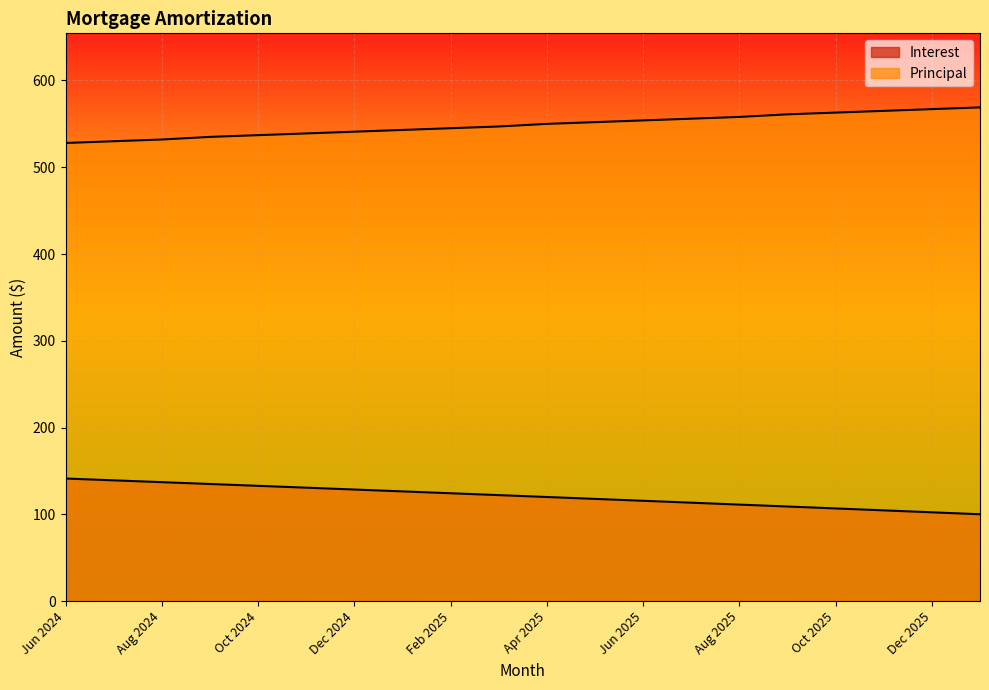

Rank the categories by Interest value from highest to lowest.

Jun 2024, Jul 2024, Aug 2024, Sep 2024, Oct 2024, Nov 2024, Dec 2024, Jan 2025, Feb 2025, Mar 2025, Apr 2025, May 2025, Jun 2025, Jul 2025, Aug 2025, Sep 2025, Oct 2025, Nov 2025, Dec 2025, Jan 2026